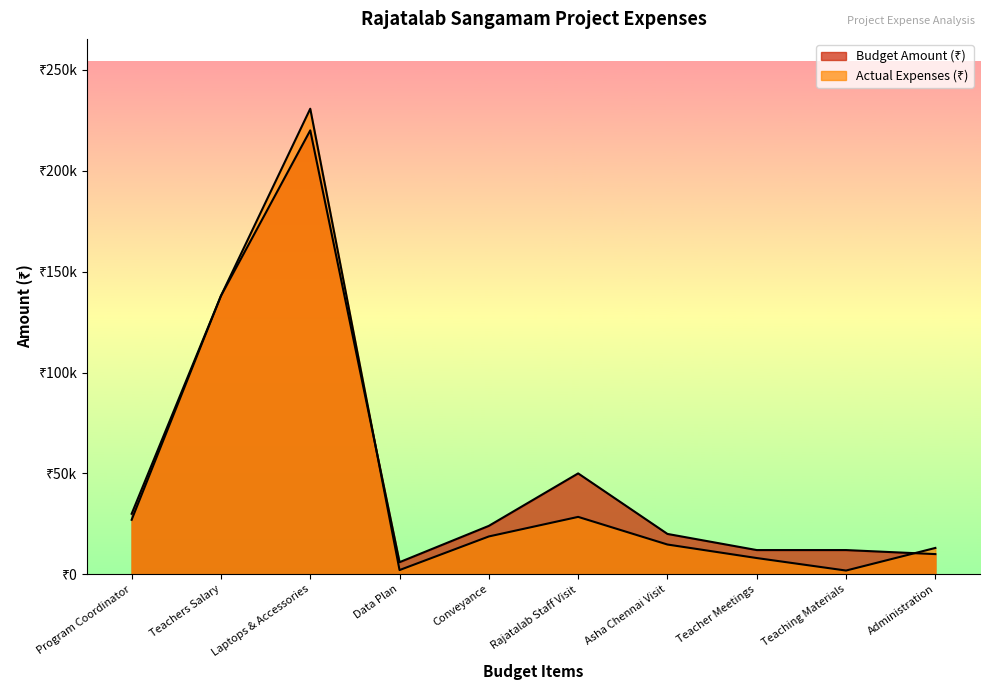

Reading left to right, extract all data points from this chart.

Budget Amount (₹): Program Coordinator=30000	Teachers Salary=138000	Laptops & Accessories=220000	Data Plan=6000	Conveyance=24000	Rajatalab Staff Visit=50000	Asha Chennai Visit=20000	Teacher Meetings=12000	Teaching Materials=12000	Administration=10000
Actual Expenses (₹): Program Coordinator=27000	Teachers Salary=138000	Laptops & Accessories=230726	Data Plan=2094	Conveyance=18750	Rajatalab Staff Visit=28446	Asha Chennai Visit=14750	Teacher Meetings=8046	Teaching Materials=1850	Administration=13050